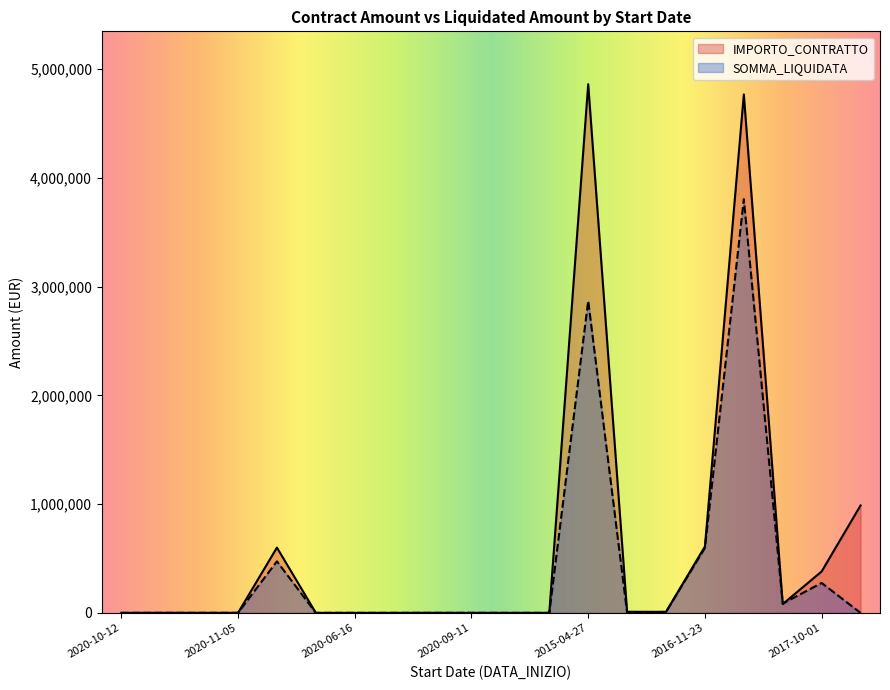

What is the label of the 18th point from the left?

2017-05-01